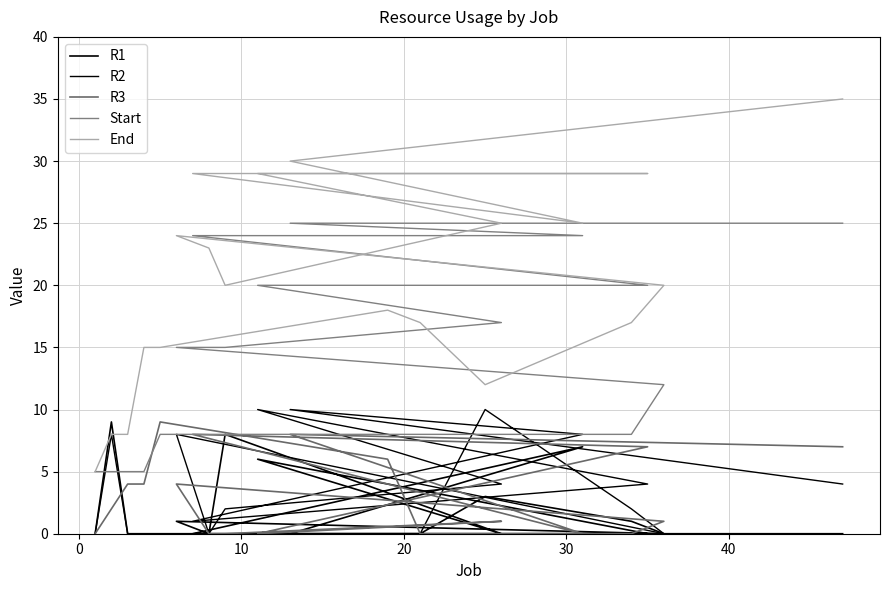

Where is Start nearest to the value 15?

10